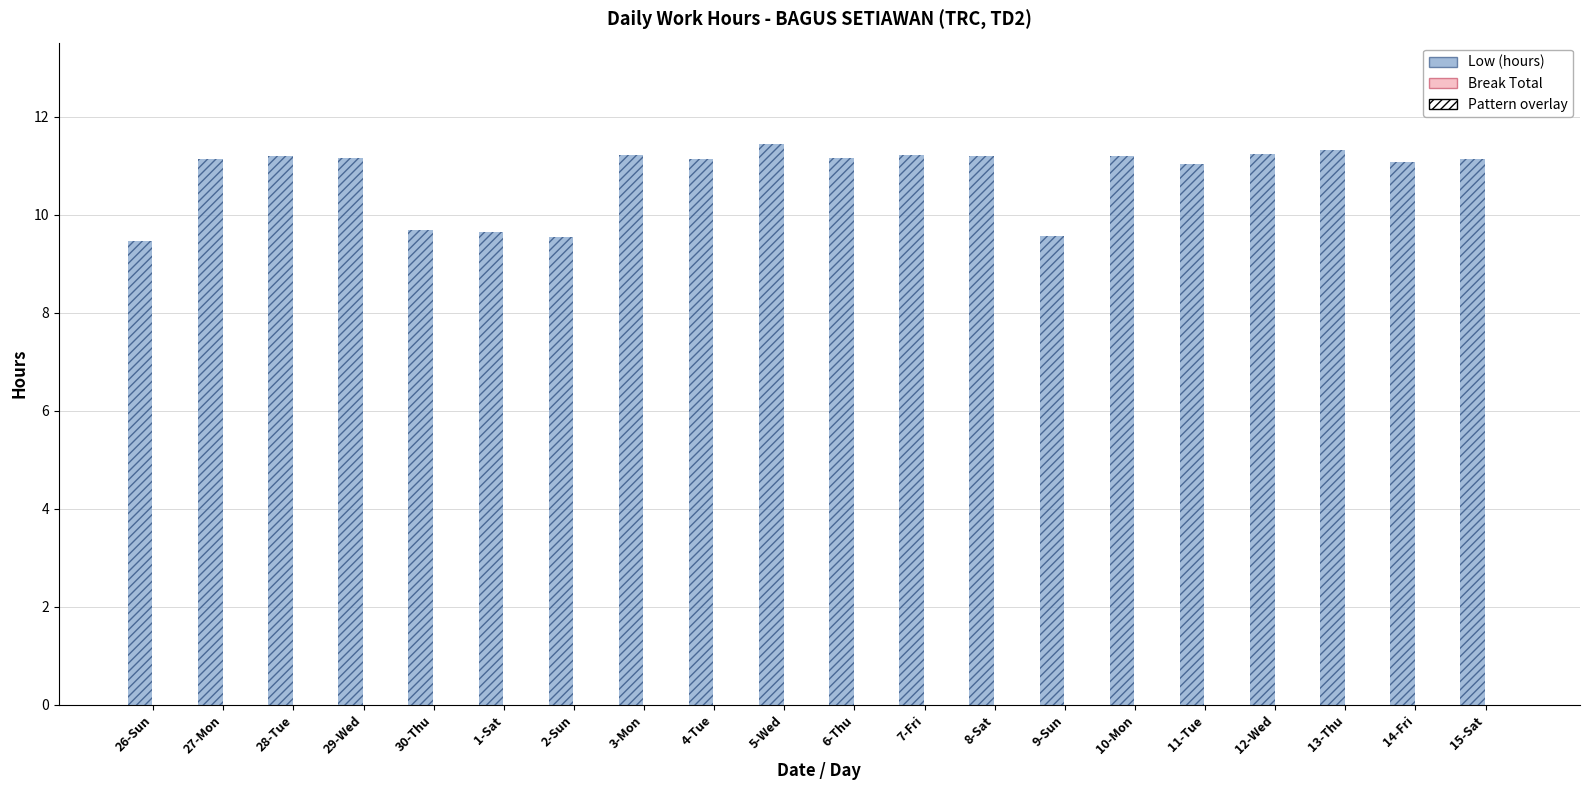

At how many categories does at least one series exceed 8?

20